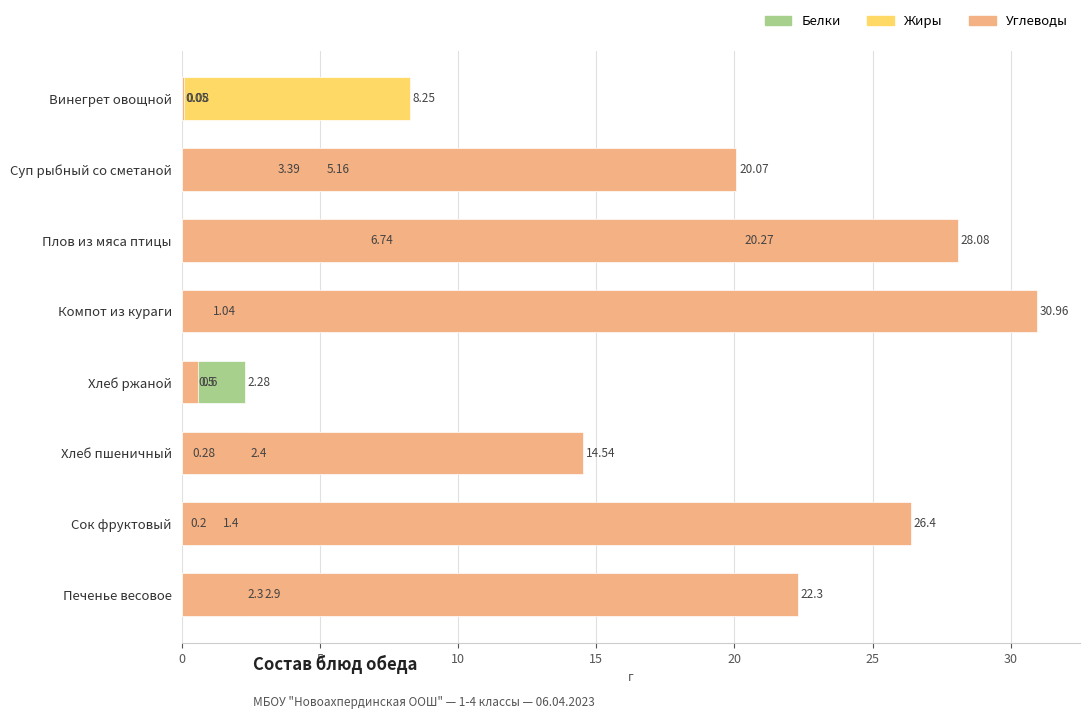

What is the value of the Белки bar at the 2nd from the left?

5.2